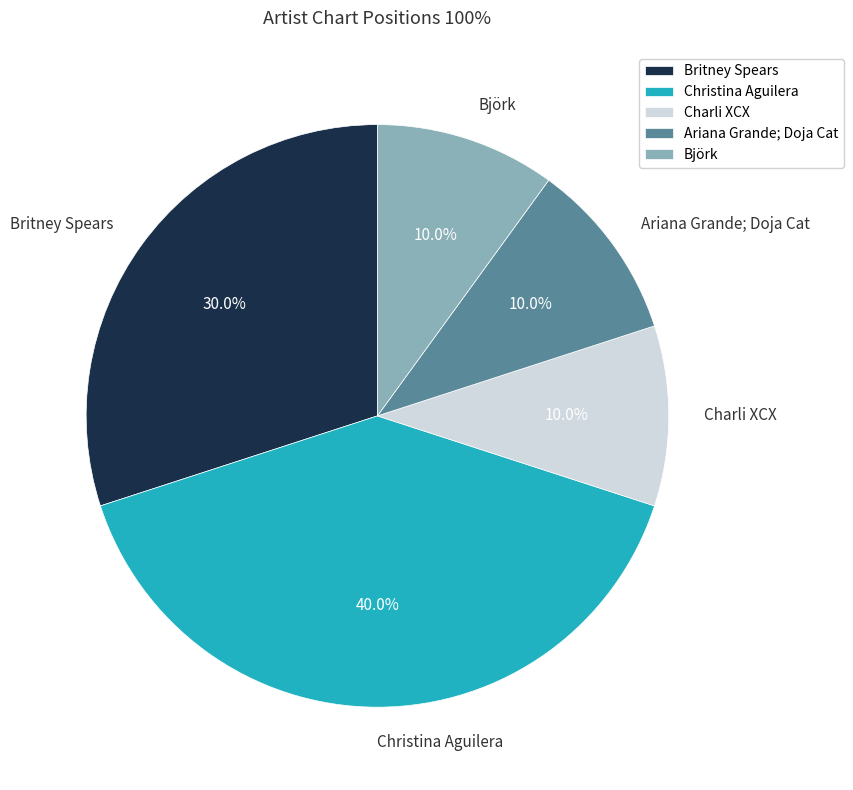

True or false: Charli XCX accounts for 1% of the total.

False